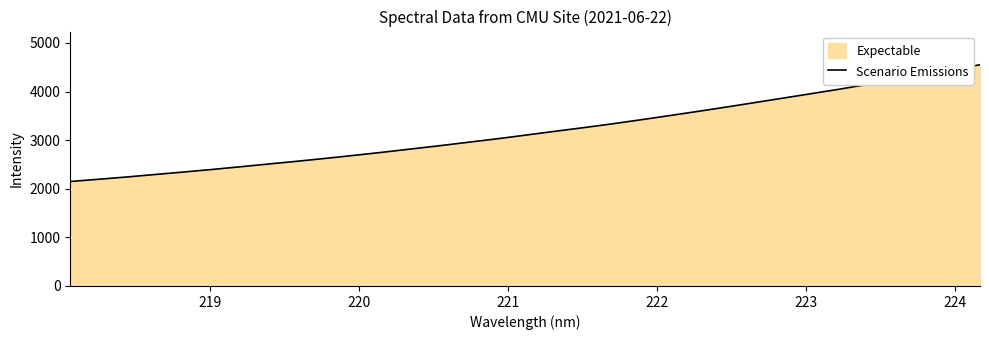

What is the maximum value shown in the chart?

4551.6